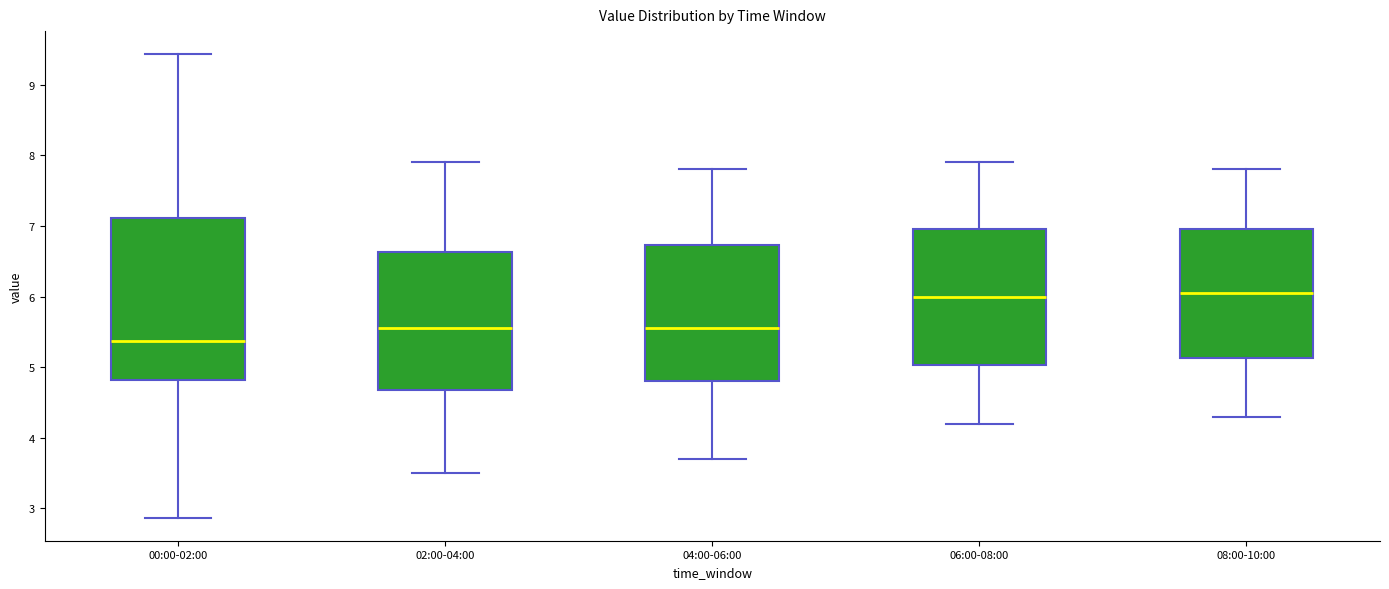

Which box is the tallest, from its lower edge to its upper edge?

00:00-02:00